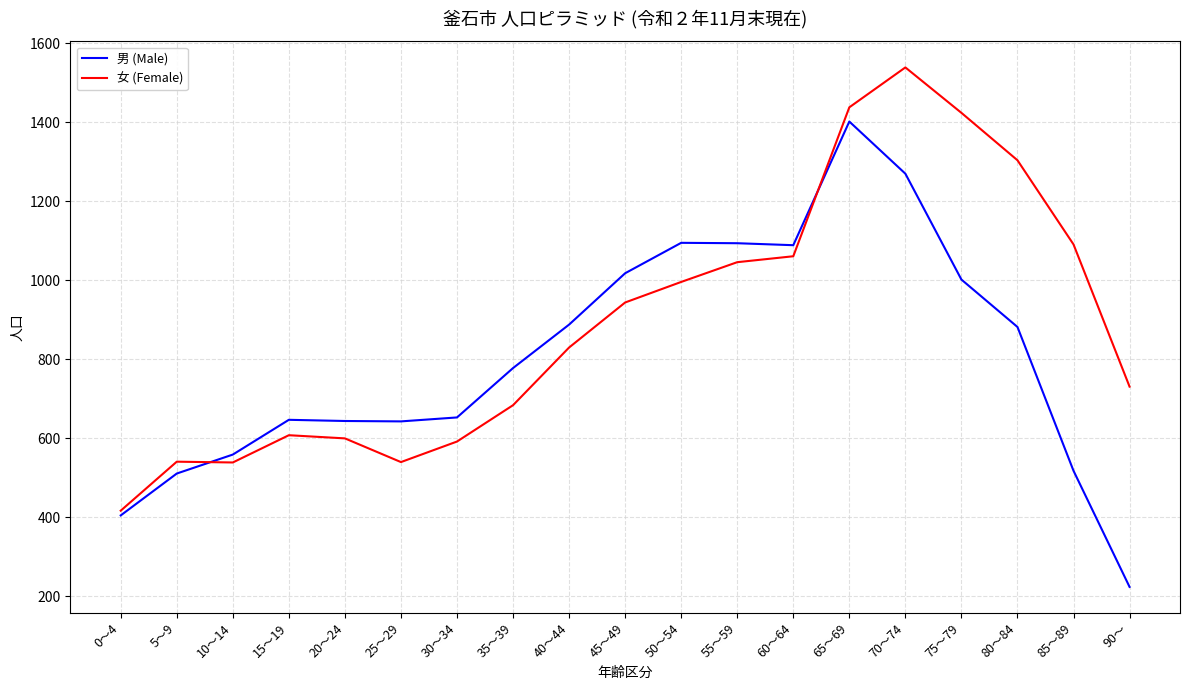

How many lines are shown in the chart?

2